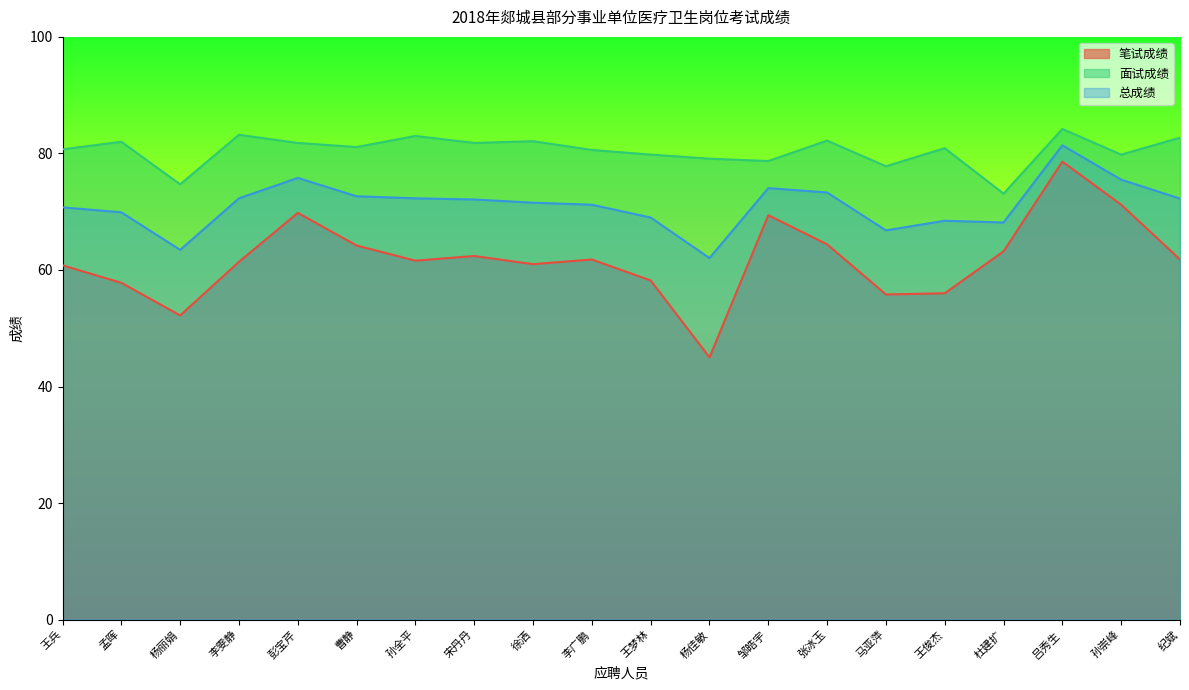

What is the value of the 笔试成绩 point at the 16th from the left?

56.0